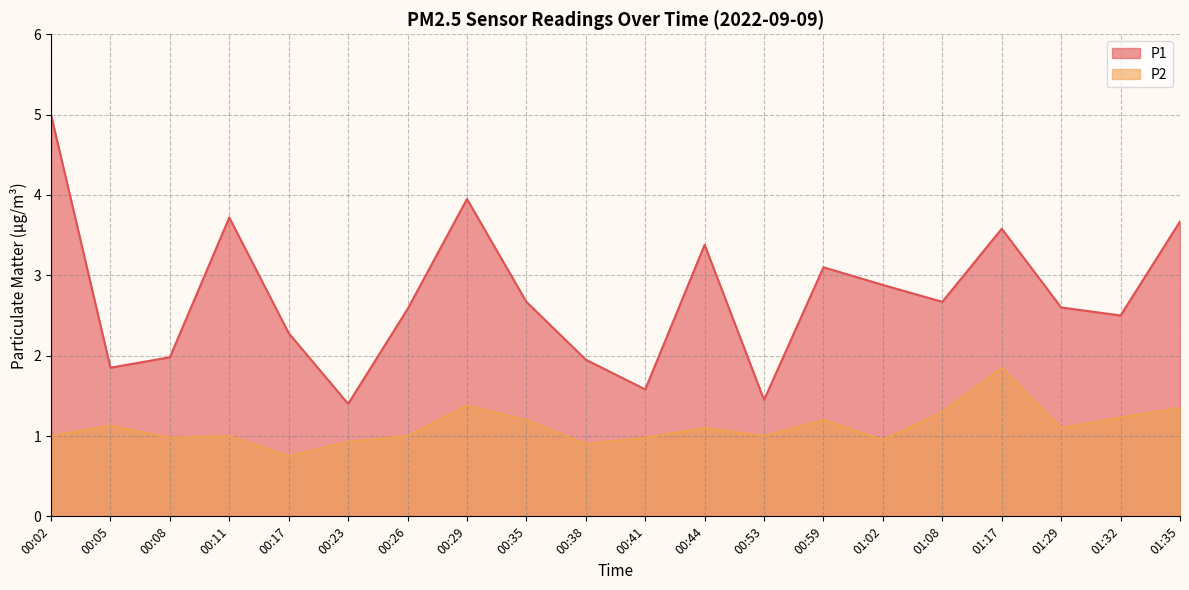

At 00:44, list the series in order from smallest to largest.

P2, P1